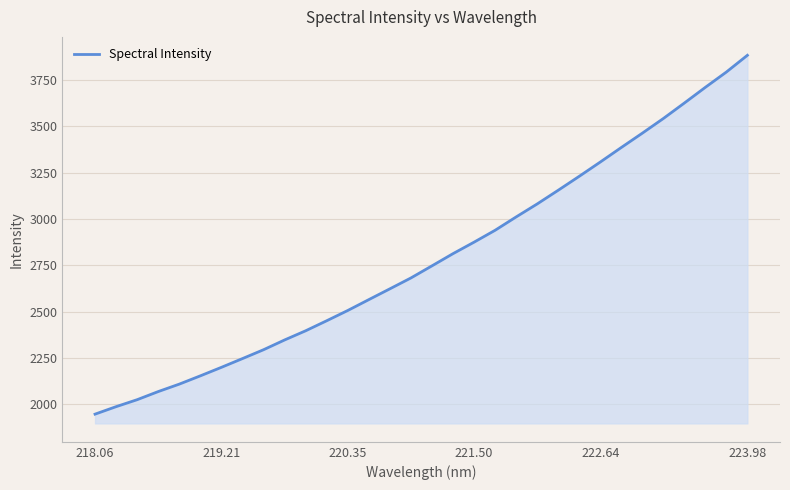

What is the greatest value displayed?

3881.7